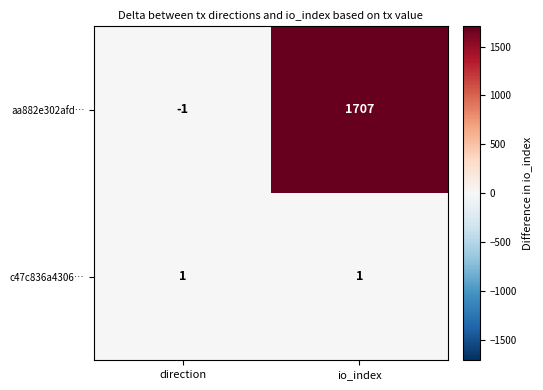

Count the number of categories in the chart.

2